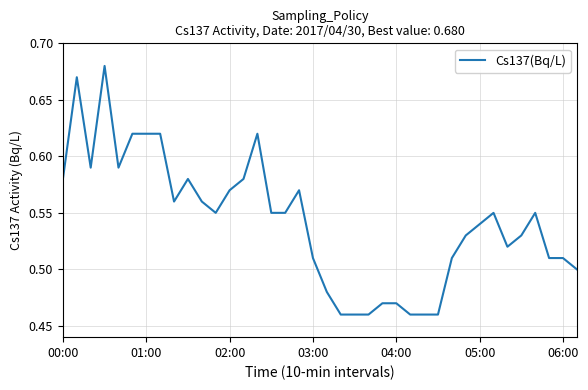

What is the label of the 21st point from the left?

20